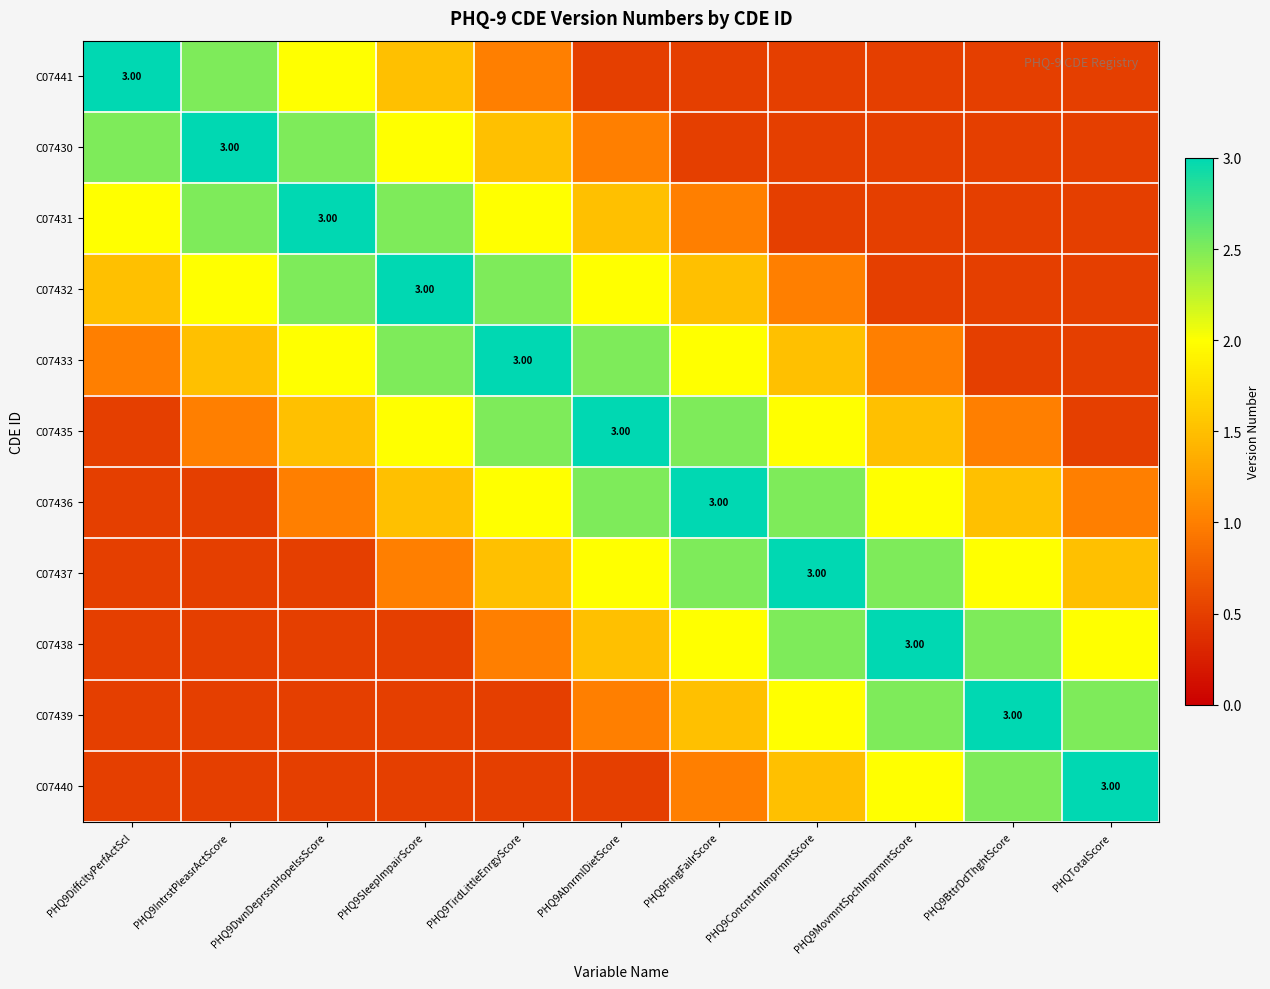

What is the highest value of the C07435 series?

3.0